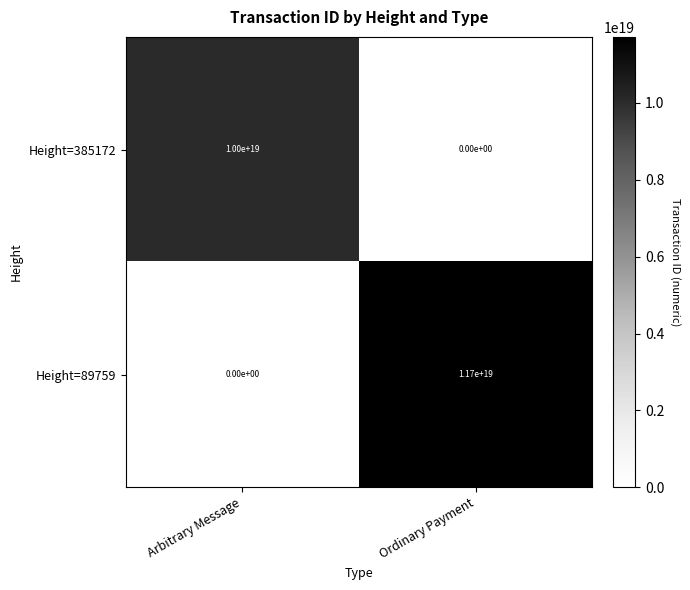

At which label is Height=385172 closest to 5000000000000000000?

Arbitrary Message